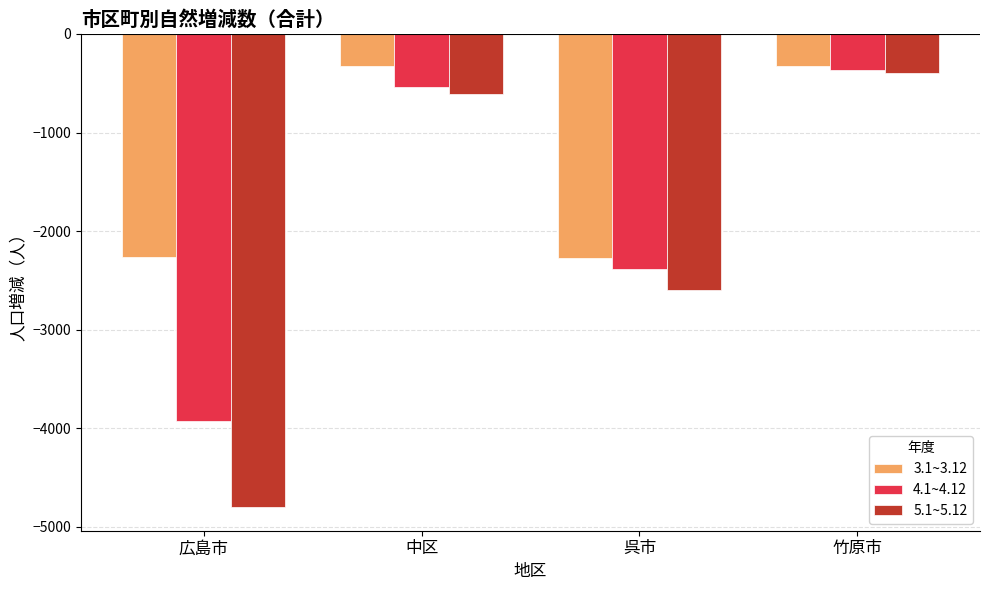

True or false: 4.1~4.12 has a value of -369 at 竹原市.

True